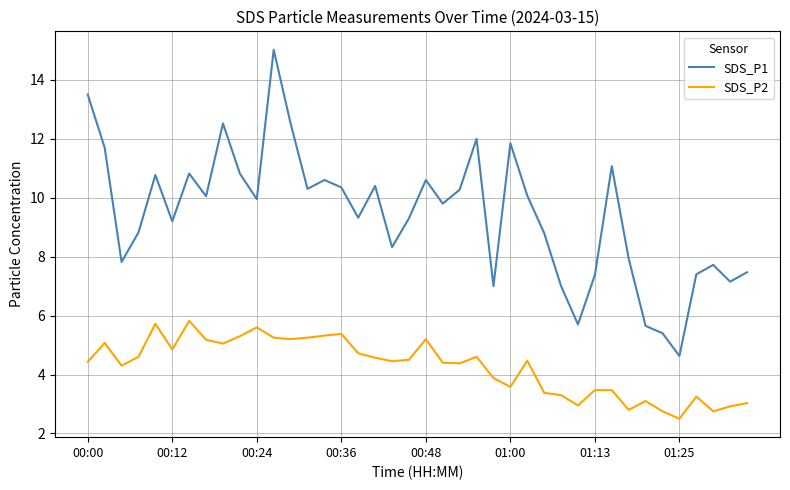

Which series has the widest spread of values?

SDS_P1